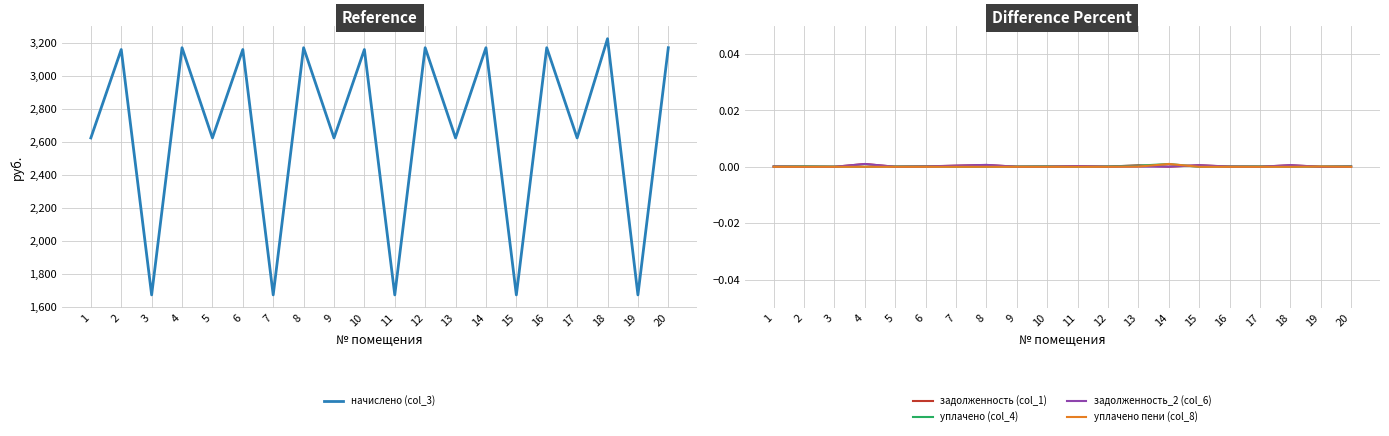

What is the total value across all series at 6?

3157.7